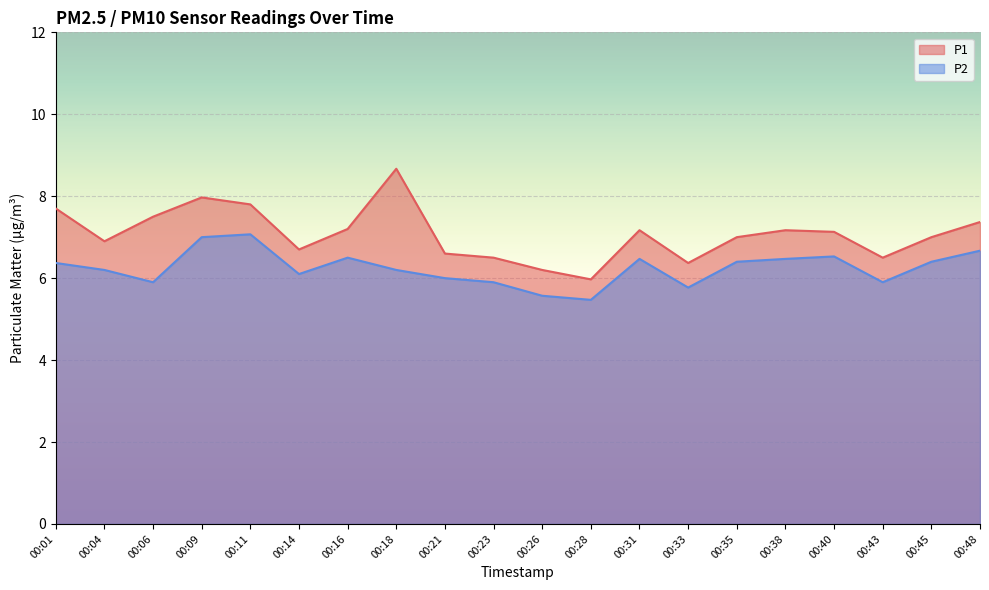

How many interior local peaks does the P2 series have?

4